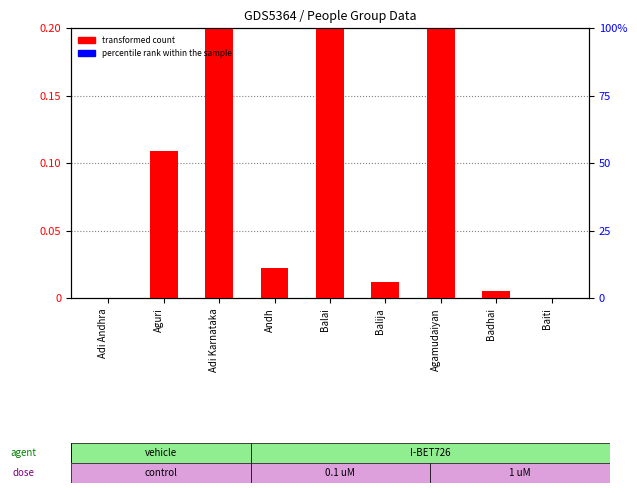

What are all the series names shown in the legend?

transformed count, percentile rank within the sample